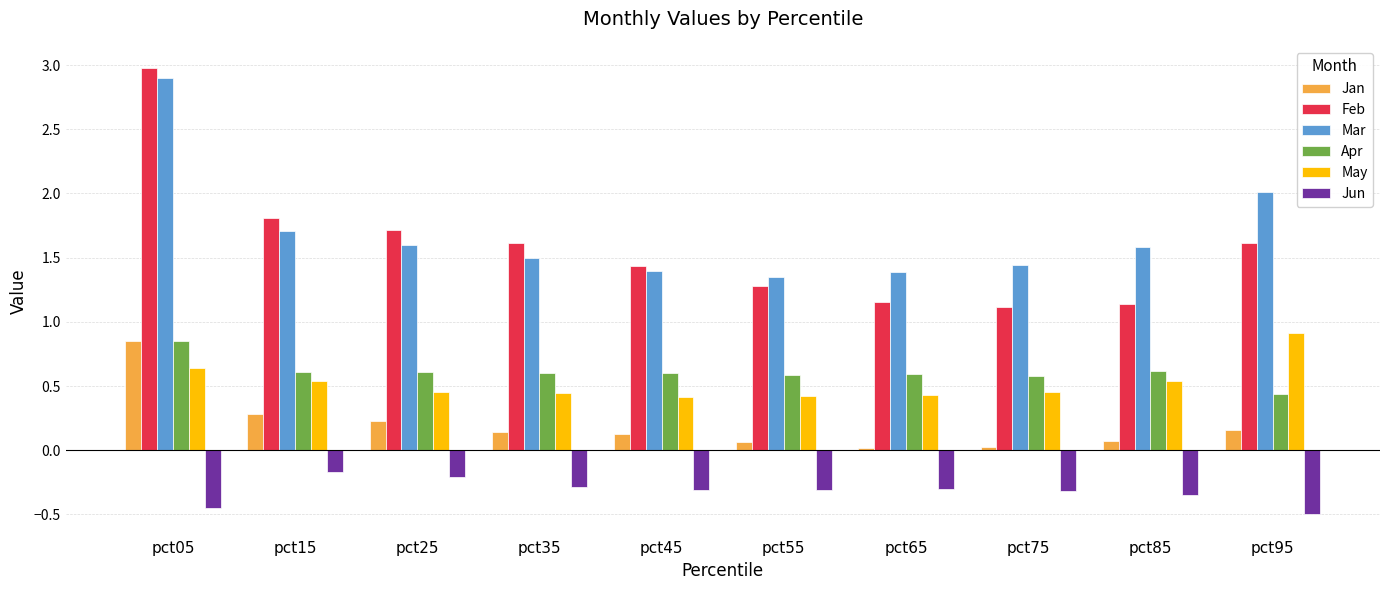

How many series are shown in this chart?

6